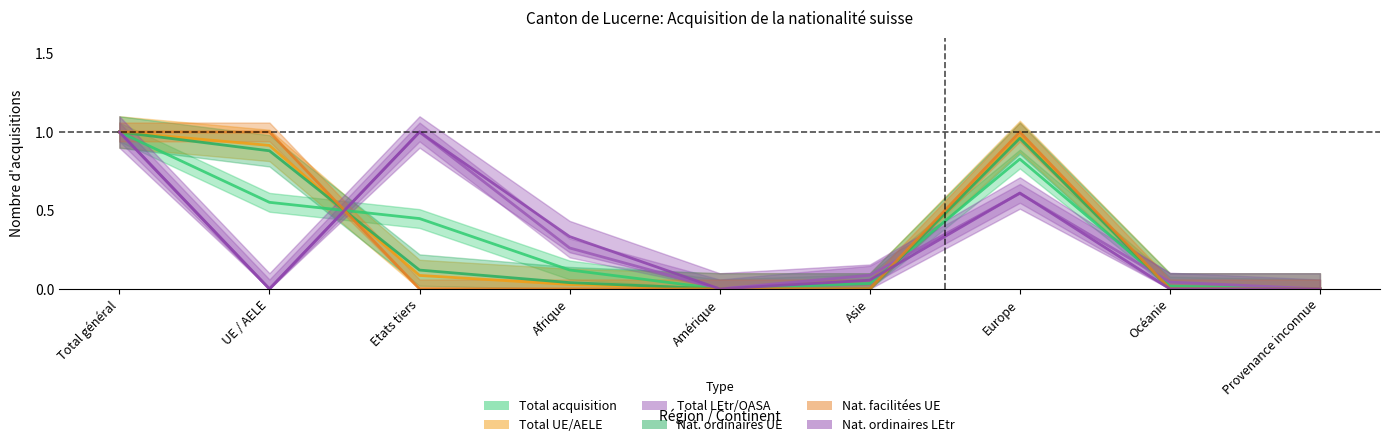

What is the sum of all Total UE/AELE values?

3.0